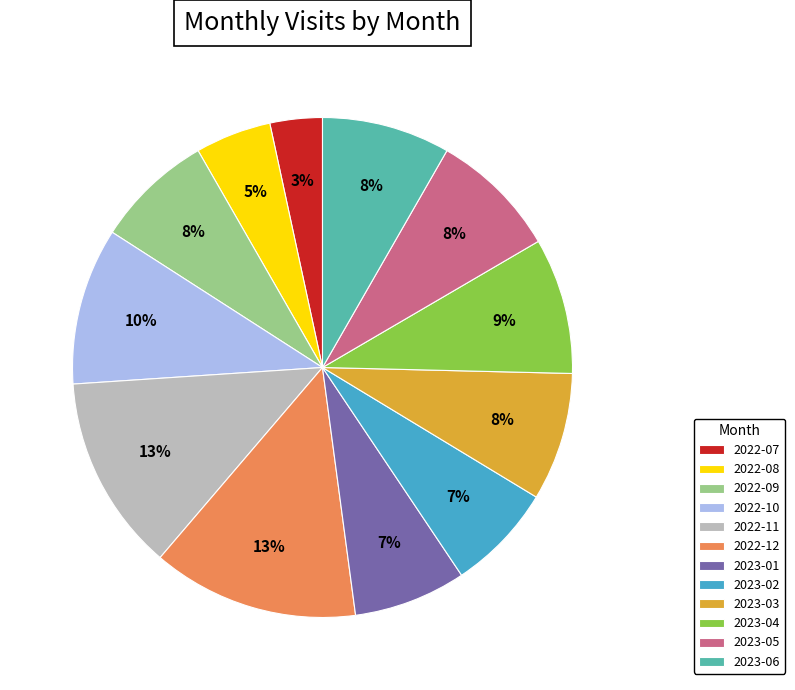

Count the number of slices in the pie.

12